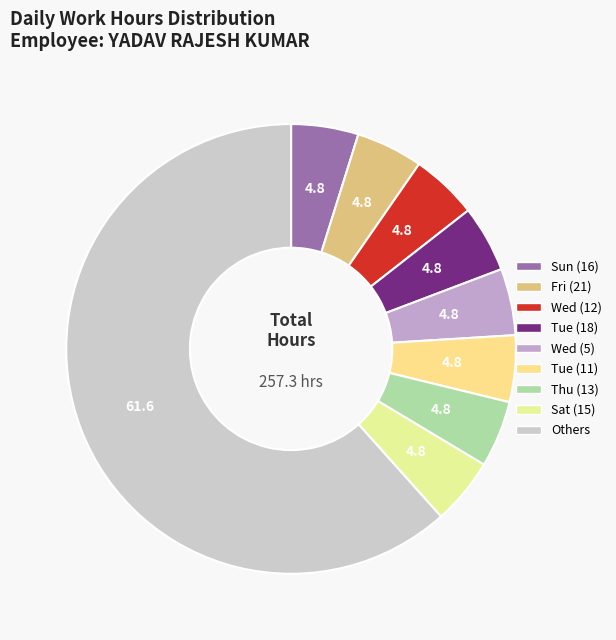

How many slices are in this pie chart?

9